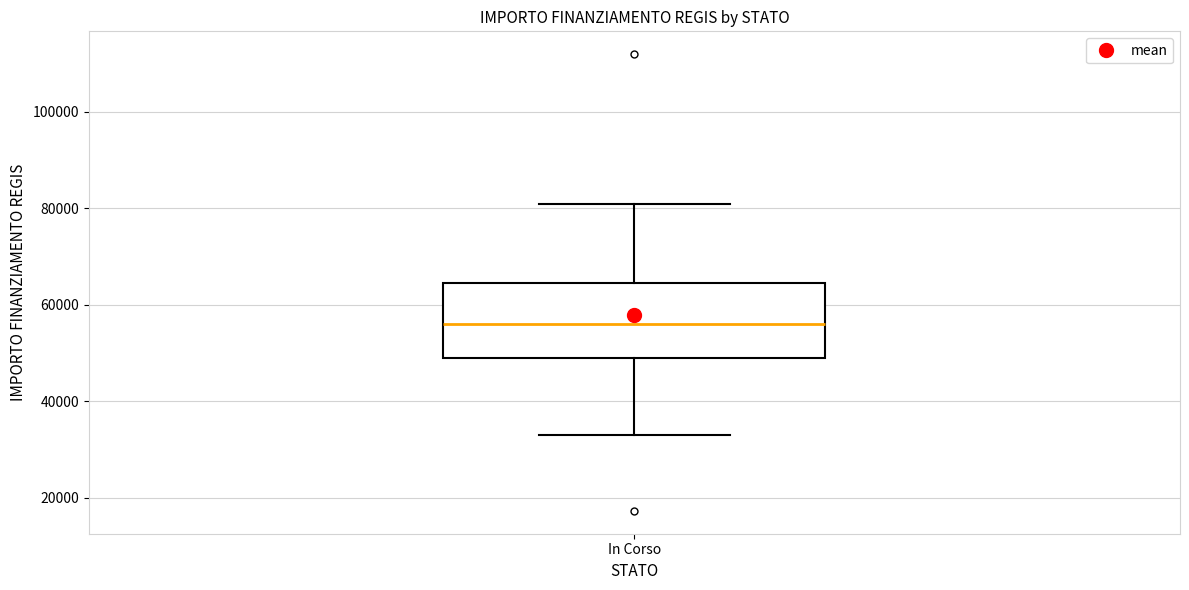

Transcribe this box plot: give where the median line is, the range the box spans, and where the two whiskers end, as read against the y-axis. The values are not printed on the chart, so give them approximately, as read against the axis.

median 56000, box 50000 to 64000, whiskers 32000 to 80000